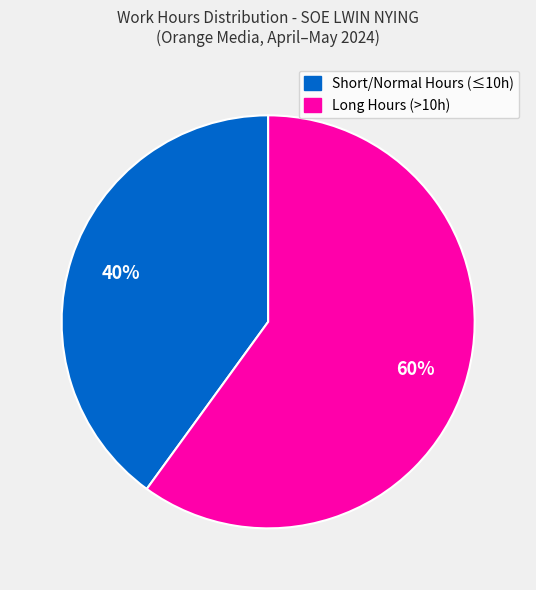

To the nearest percent, what is the average slice percentage?

50%